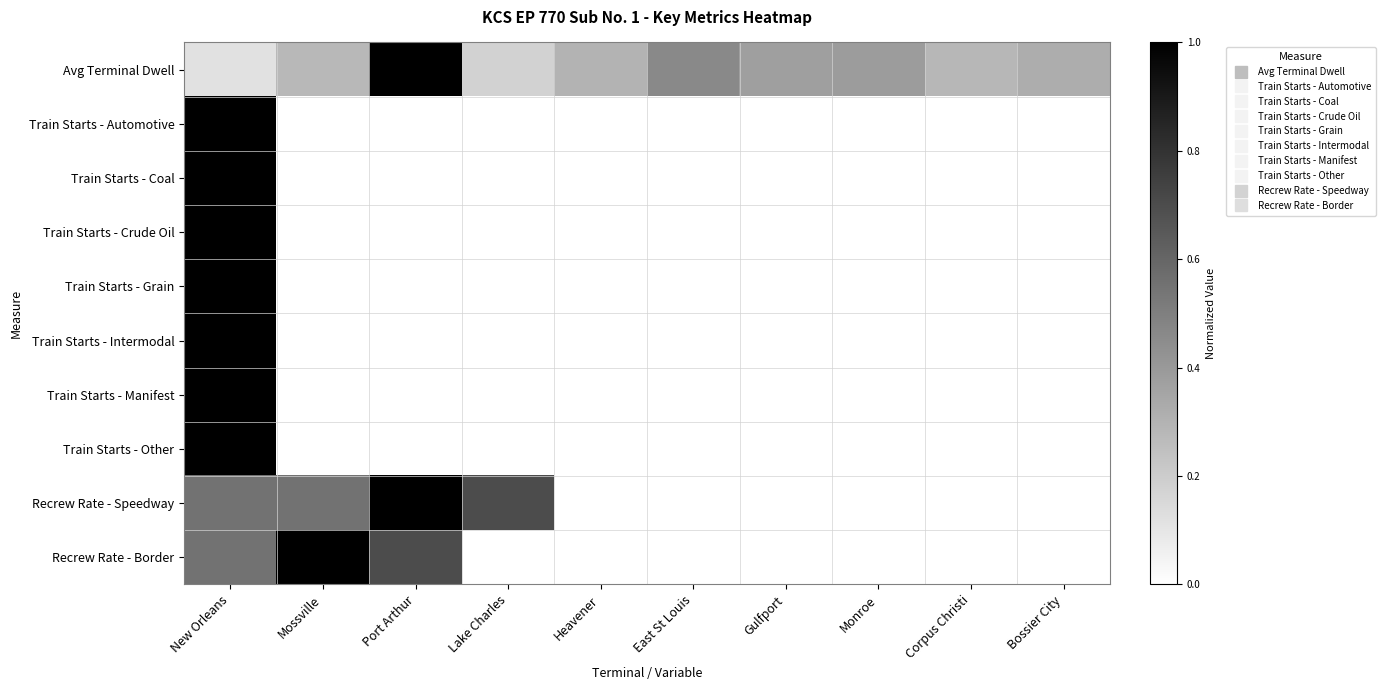

Between Lake Charles and Bossier City, which is larger?

Bossier City